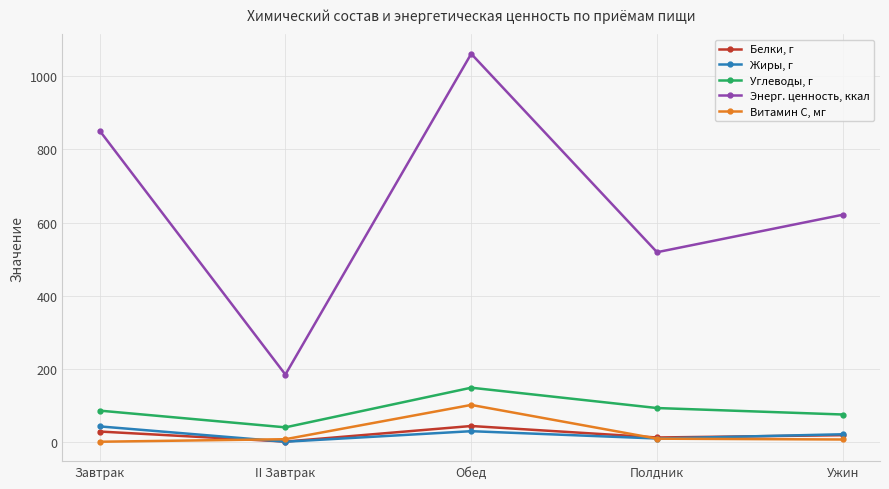

True or false: Белки, г and Углеводы, г cross at least once.

False